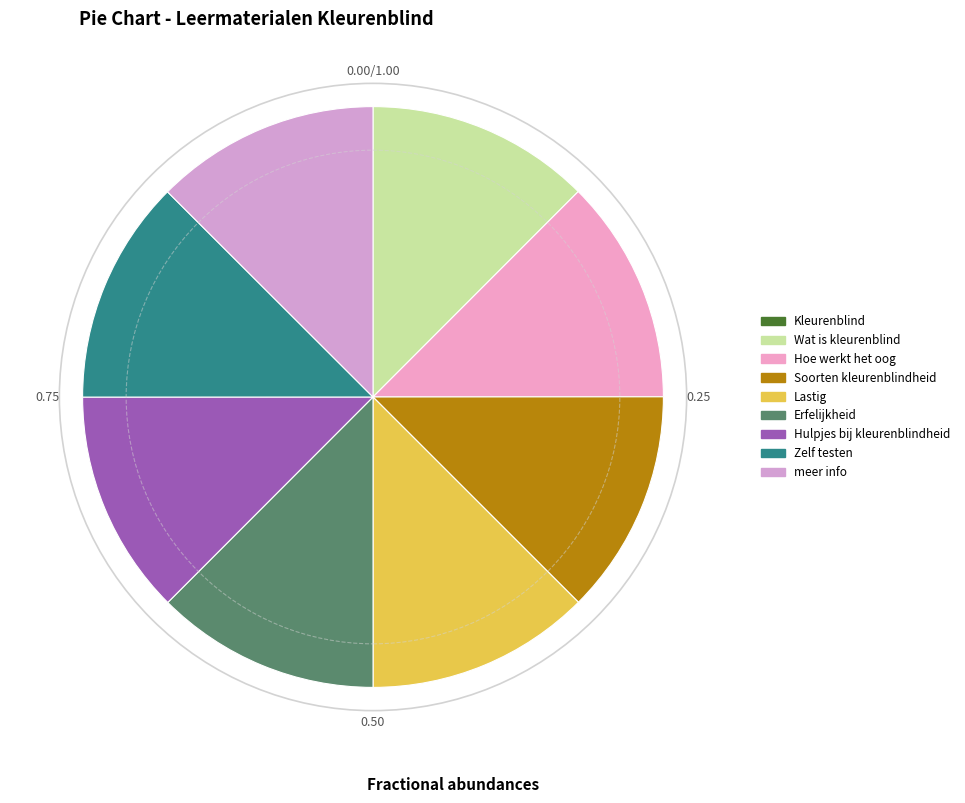

Which category has the biggest portion of the pie?

meer info